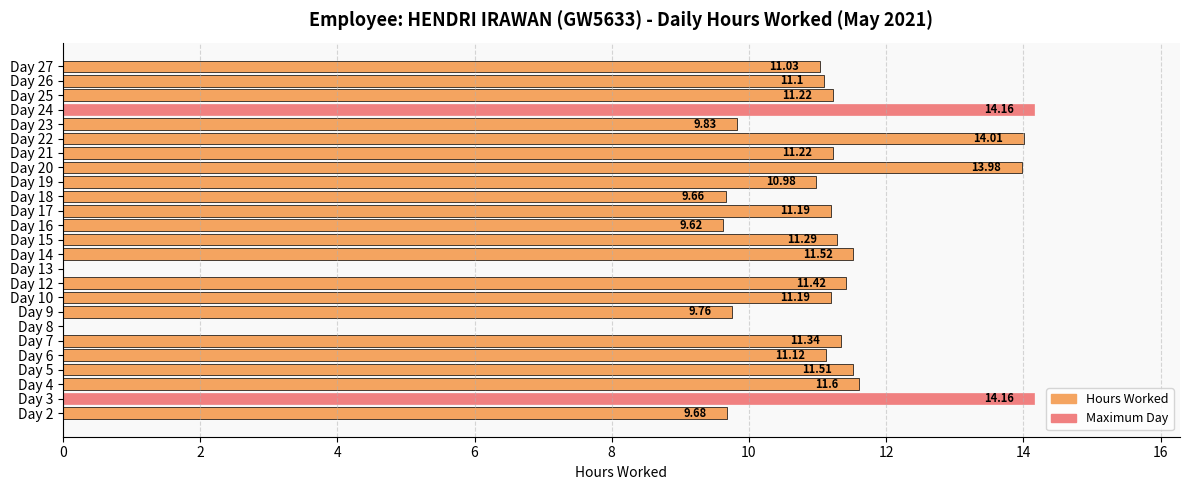

What is the sum of the values at Day 9 and Day 19?

20.7